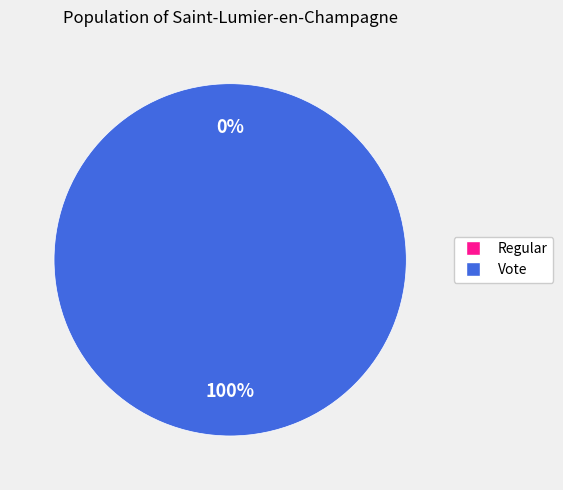

What is the largest slice in the pie chart?

Vote